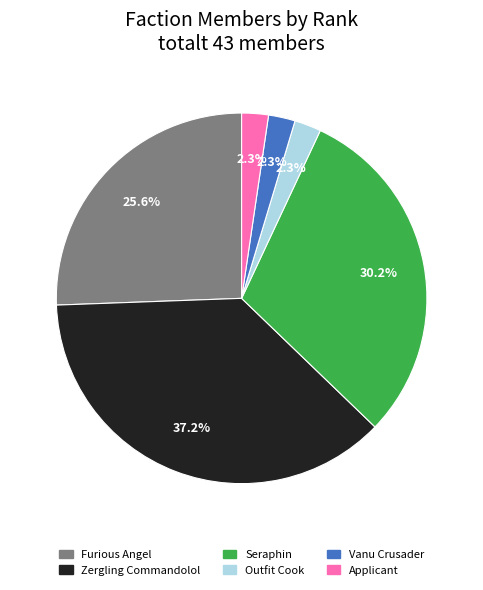

To the nearest percent, what is the difference between the largest and smallest slice percentages?

35%